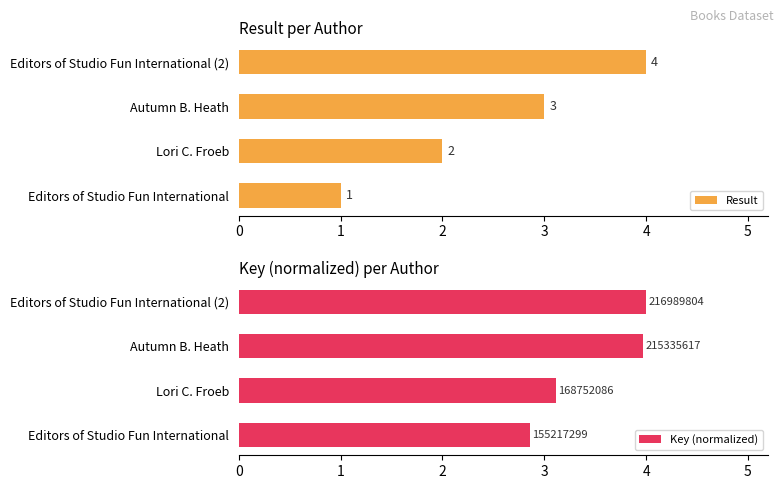

Reading left to right, transcribe all the data shown in this chart.

Result: 1.0	2.0	3.0	4.0
Key (normalized): 2.9	3.1	4.0	4.0